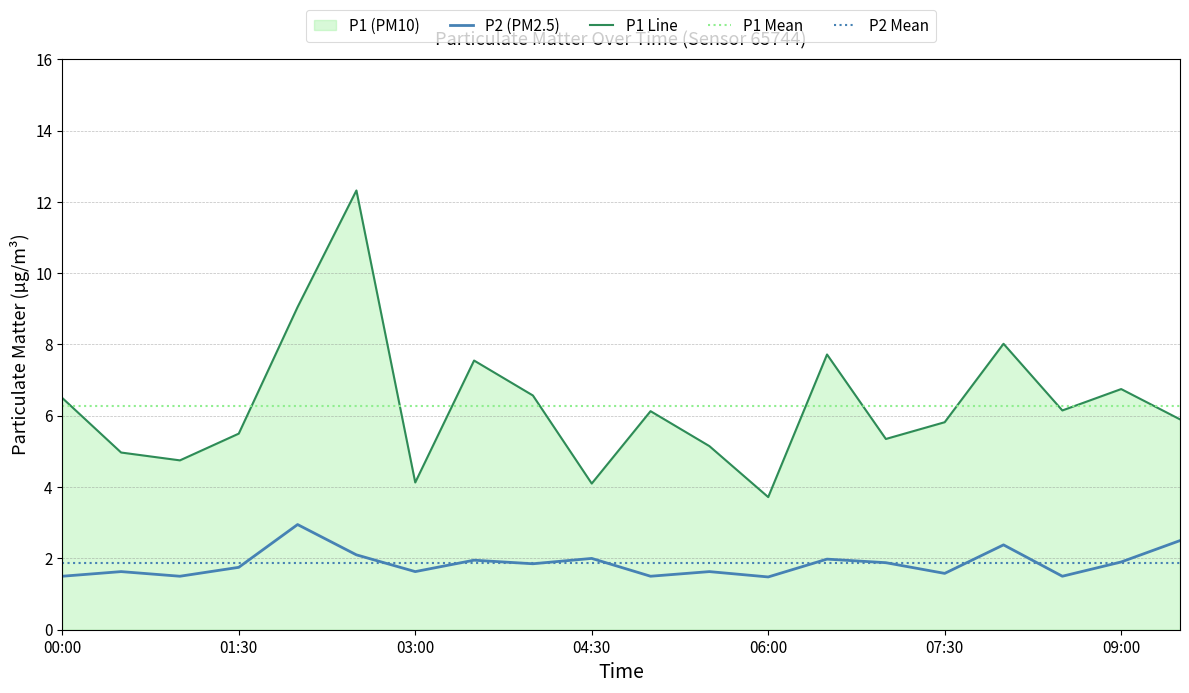

What is the total value across all series at 06:00?

13.4